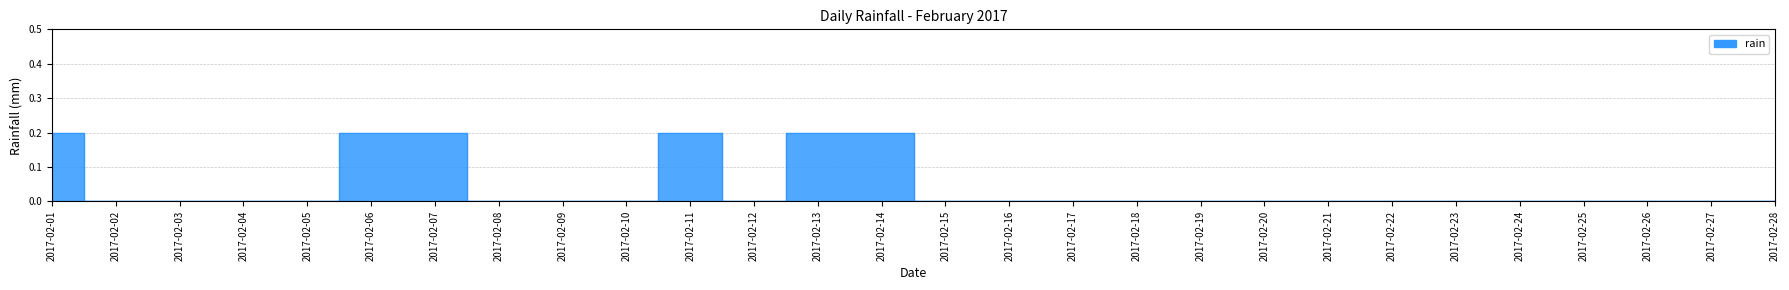

Reading left to right, extract all data points from this chart.

2017-02-01=0.2	2017-02-02=0.0	2017-02-03=0.0	2017-02-04=0.0	2017-02-05=0.0	2017-02-06=0.2	2017-02-07=0.2	2017-02-08=0.0	2017-02-09=0.0	2017-02-10=0.0	2017-02-11=0.2	2017-02-12=0.0	2017-02-13=0.2	2017-02-14=0.2	2017-02-15=0.0	2017-02-16=0.0	2017-02-17=0.0	2017-02-18=0.0	2017-02-19=0.0	2017-02-20=0.0	2017-02-21=0.0	2017-02-22=0.0	2017-02-23=0.0	2017-02-24=0.0	2017-02-25=0.0	2017-02-26=0.0	2017-02-27=0.0	2017-02-28=0.0